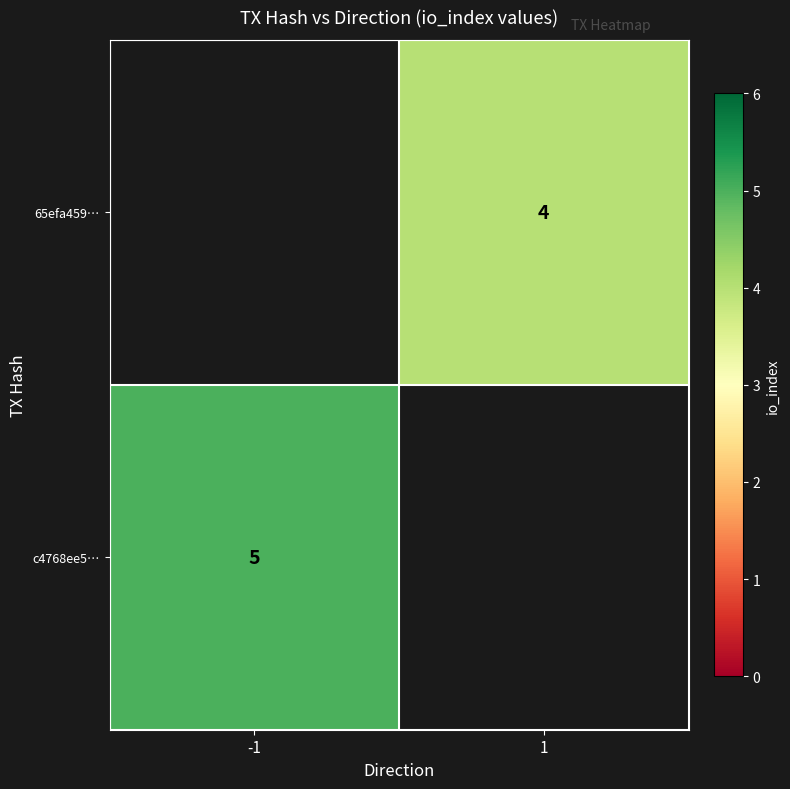

Is it true that 65efa459… equals 4 at 1?

True